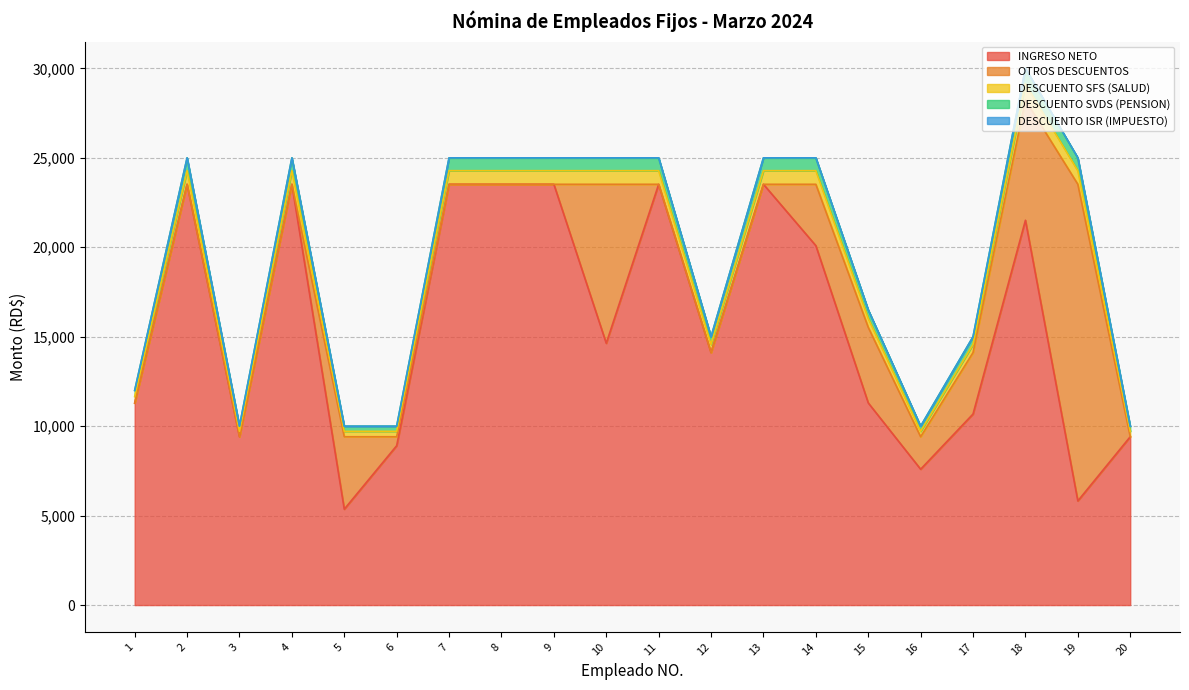

At which category is the sum across all series the highest?

18